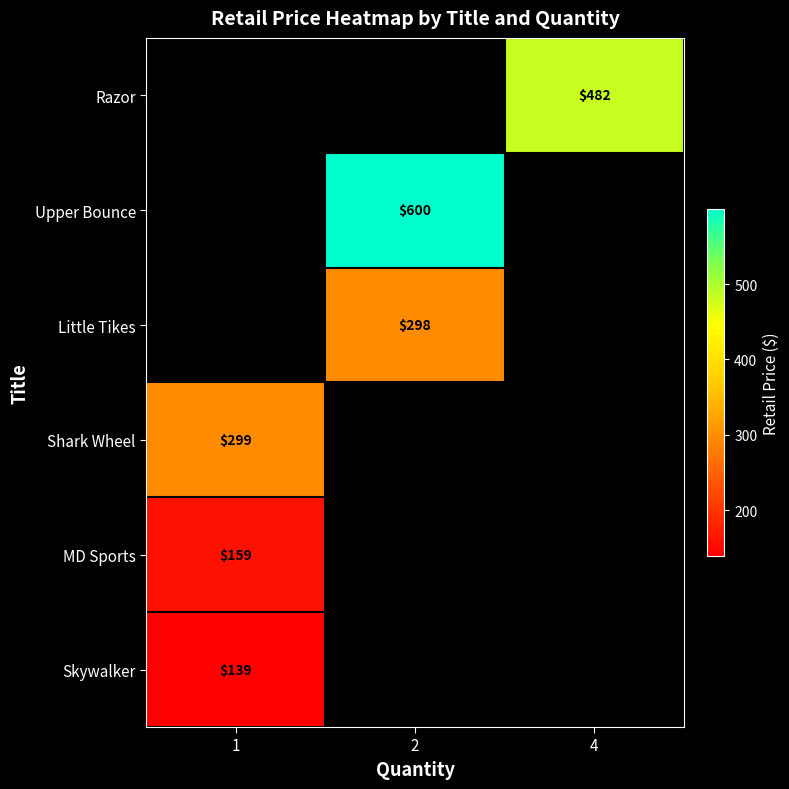

True or false: Razor has a value of 482 at 4.

True